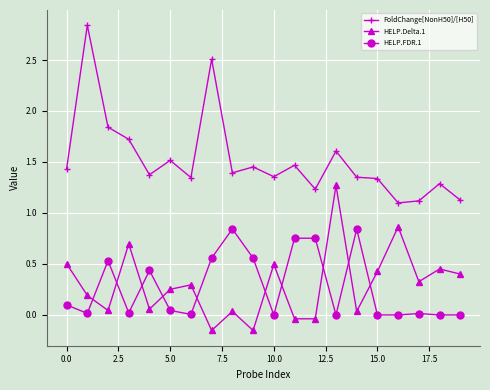

True or false: FoldChange[NonH50]/[H50] and HELP.FDR.1 cross at least once.

False